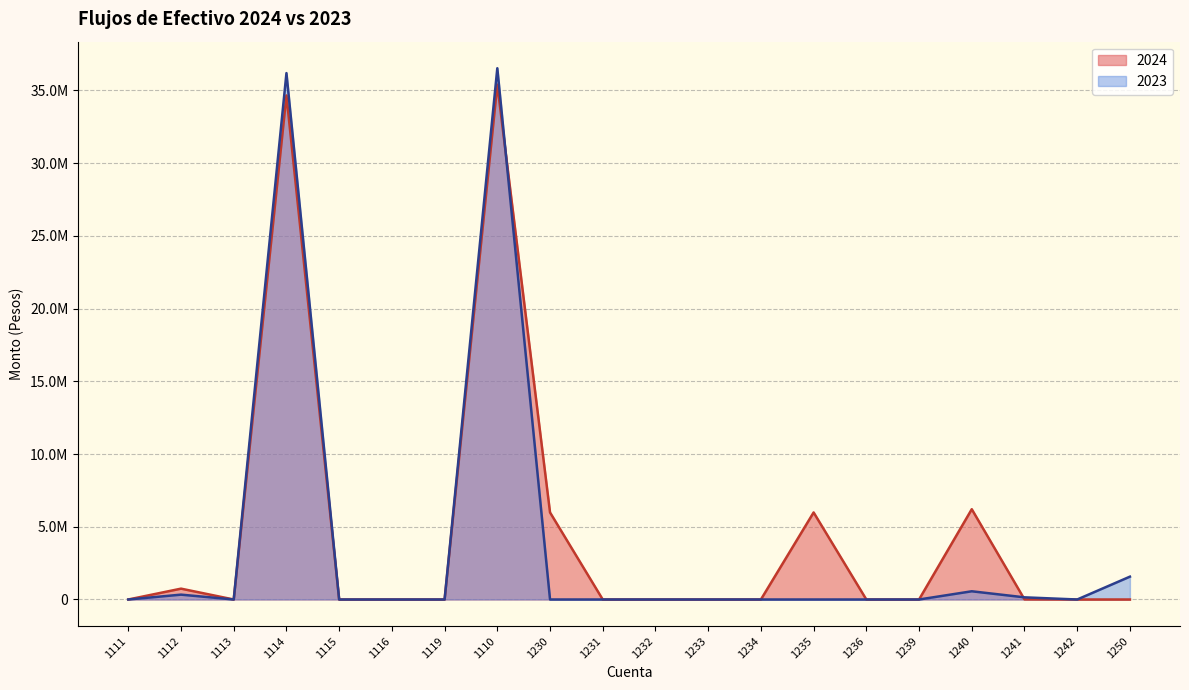

What is the greatest value displayed?

36529388.0